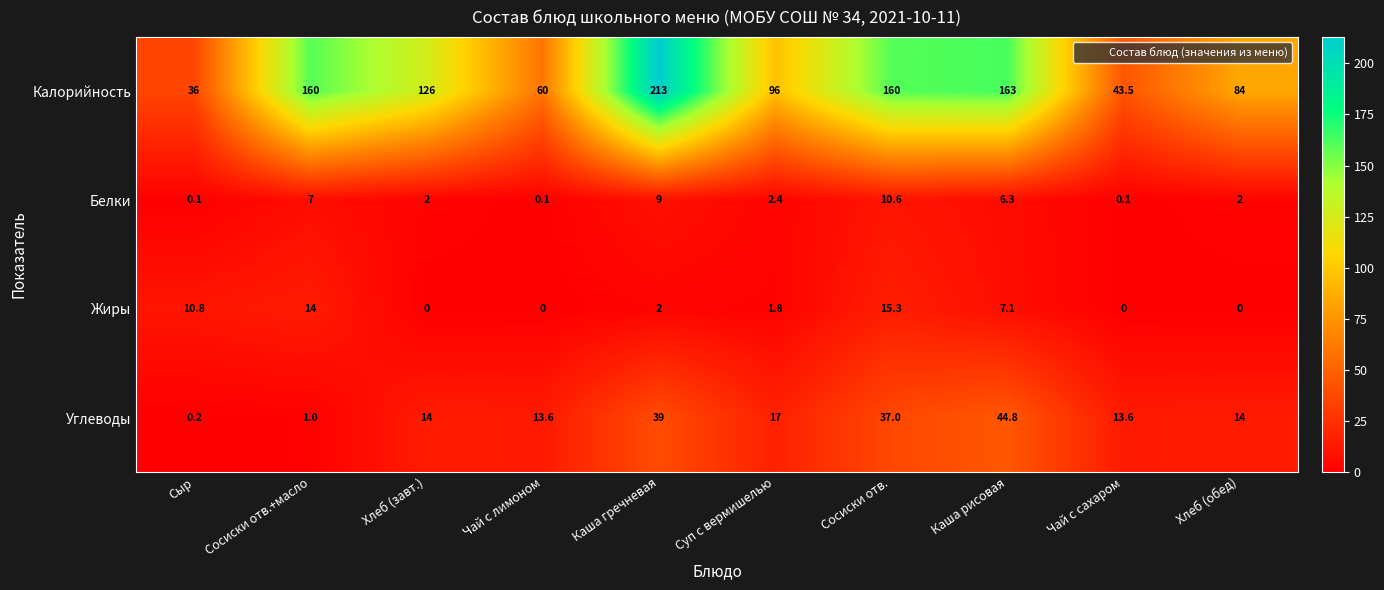

The value of Углеводы at Сосиски отв.+масло is 1.0. True or false?

True